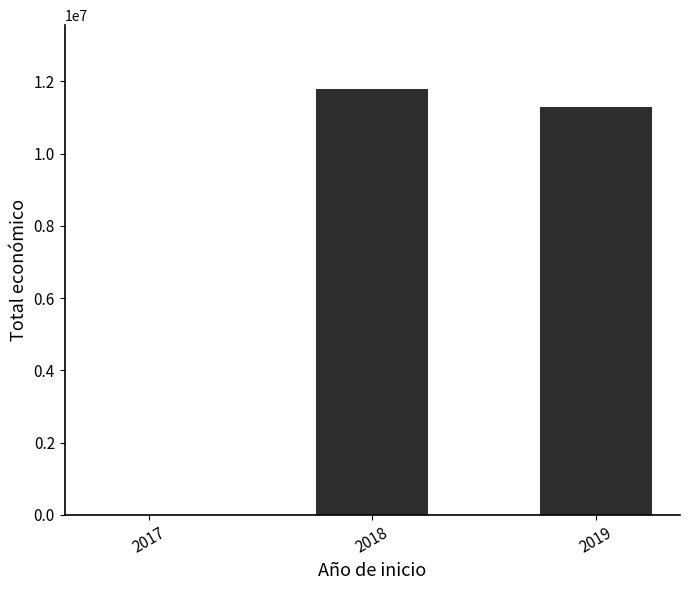

How many data points does each series have?

3